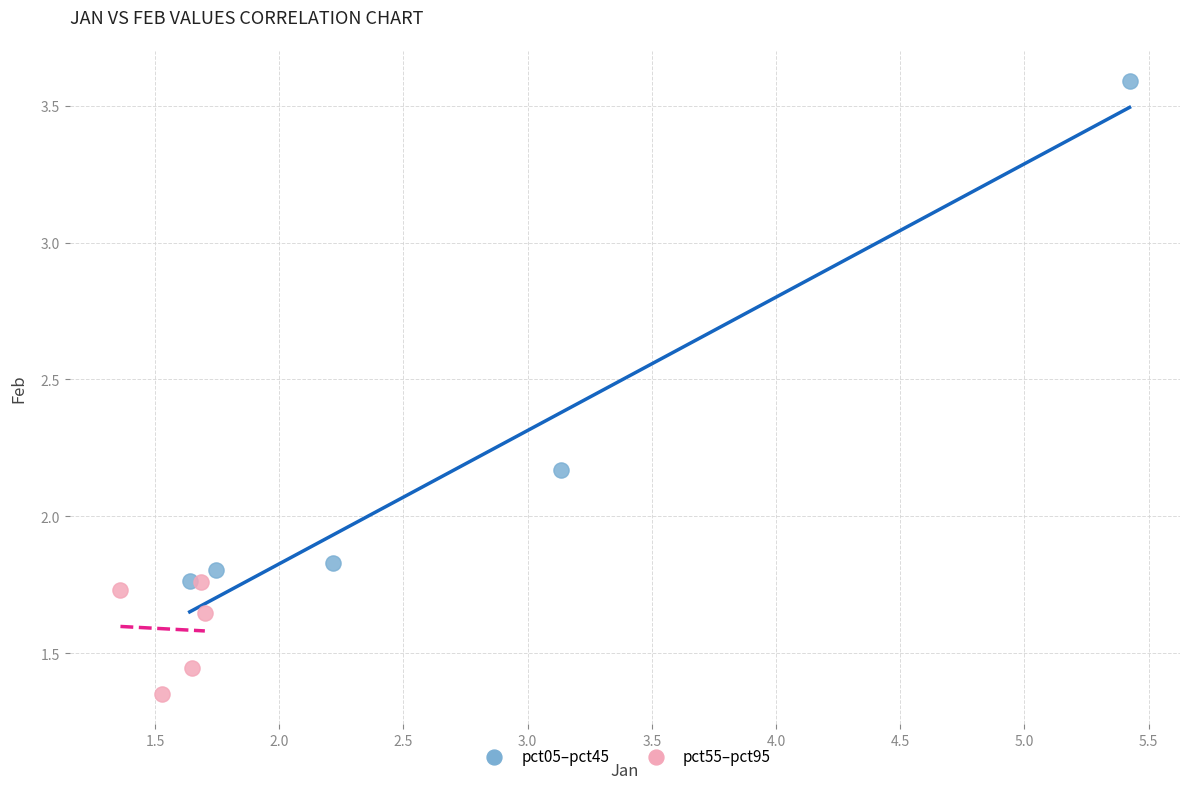

Which series has the largest Y range (max minus min)?

pct05–pct45